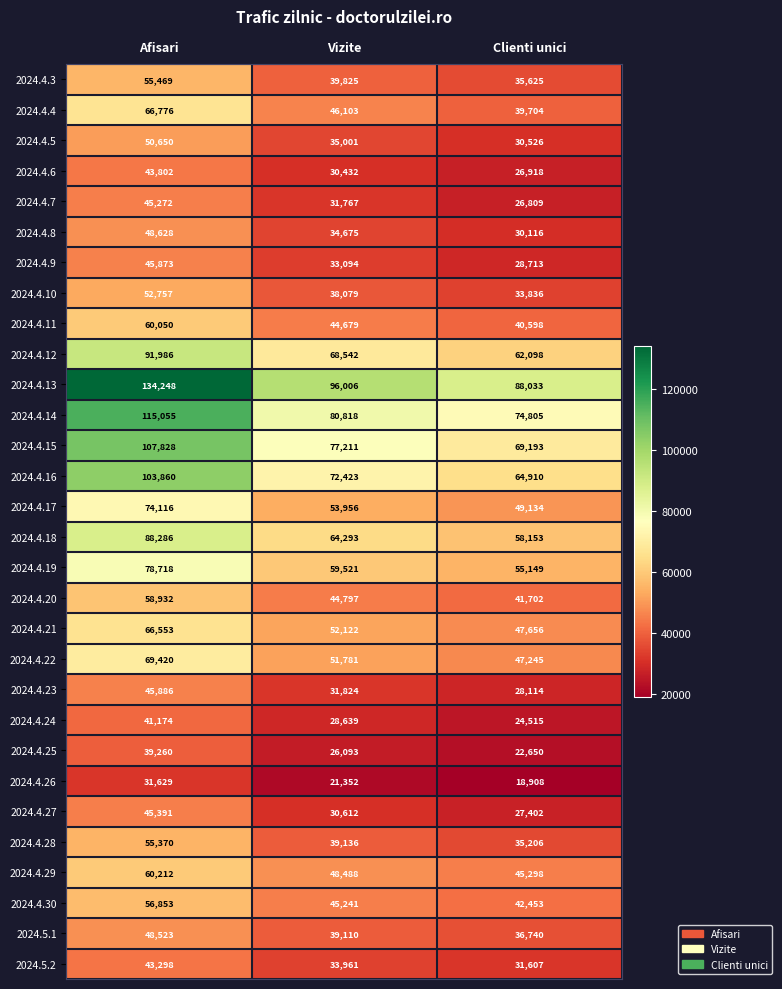

What is the minimum value shown in the chart?

18908